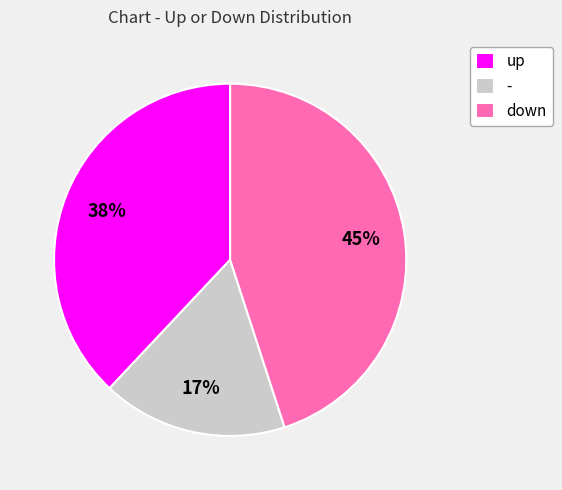

Which category has the biggest portion of the pie?

down